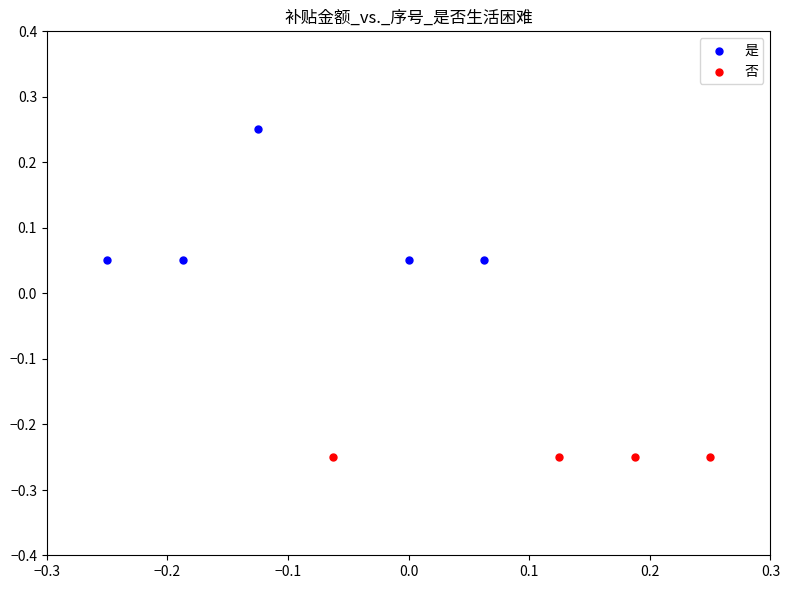

Which series reaches the minimum Y coordinate?

否